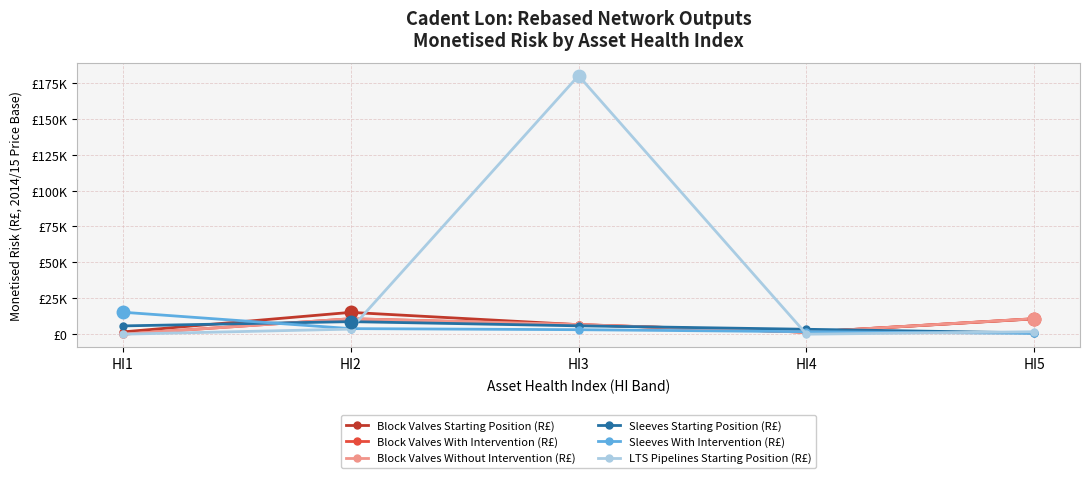

How many categories are shown in the chart?

5